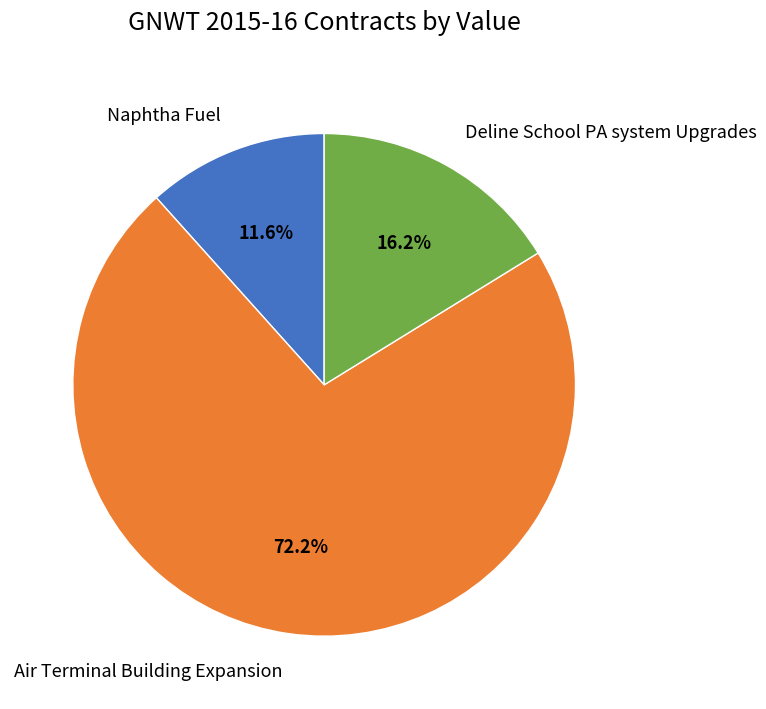

To the nearest percent, what percentage of the pie is Deline School PA system Upgrades?

16%